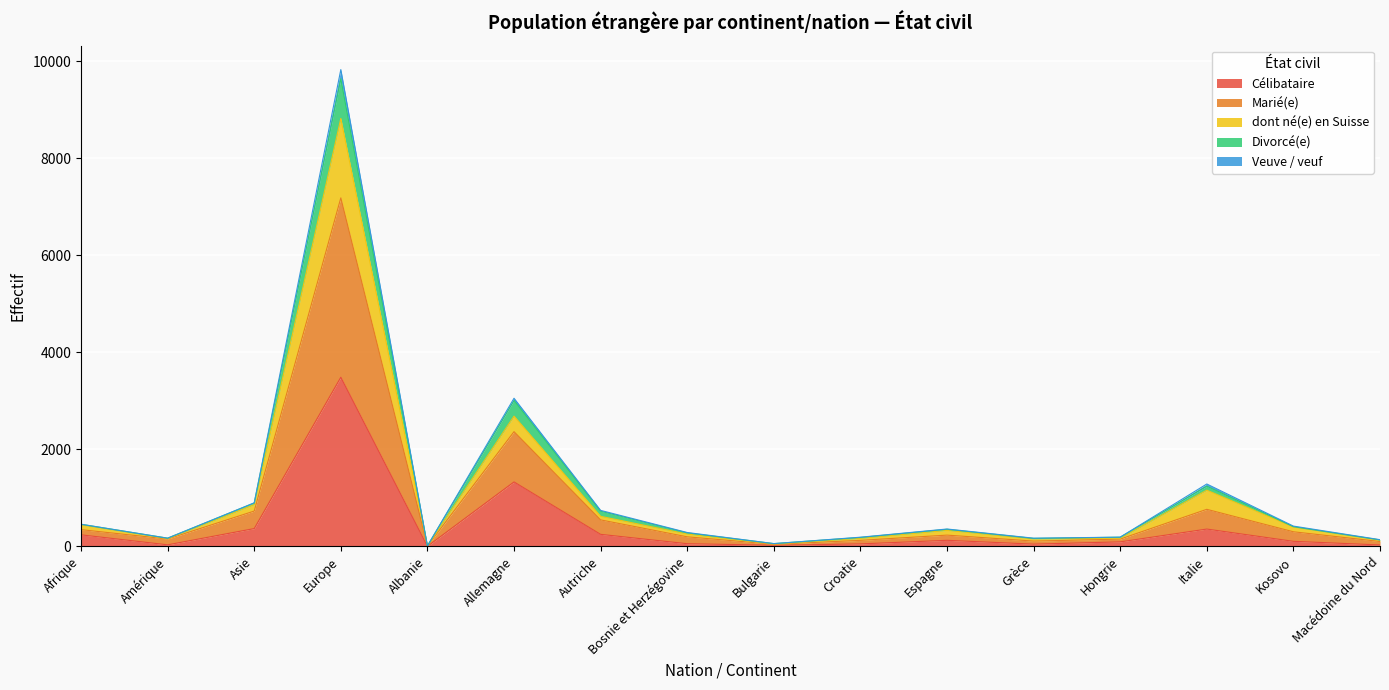

At which label does Célibataire reach its peak?

Europe